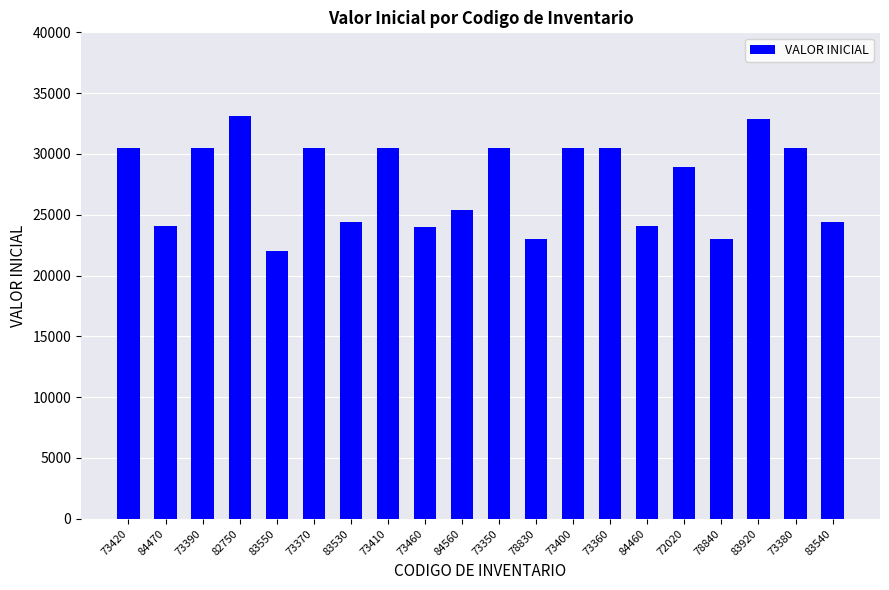

The value at 73460 is 14287.5. True or false?

False